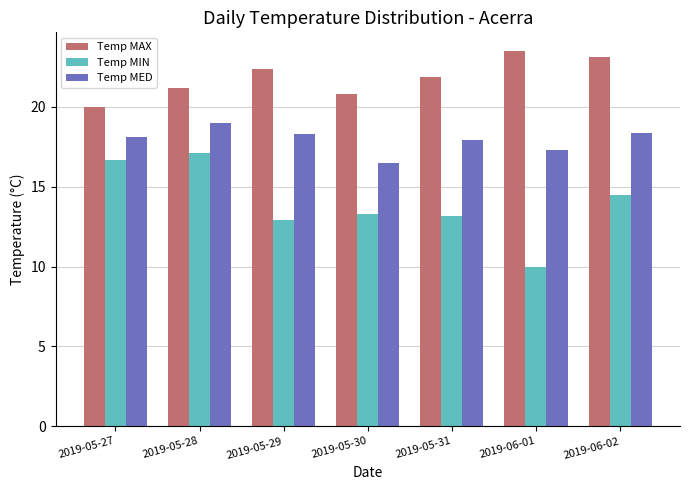

At which label does Temp MAX reach its peak?

2019-06-01